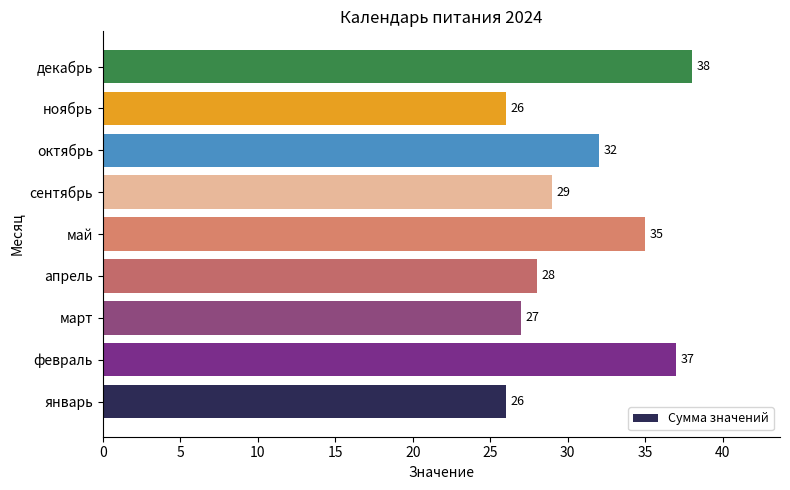

At which category does the chart reach its peak across all series?

декабрь